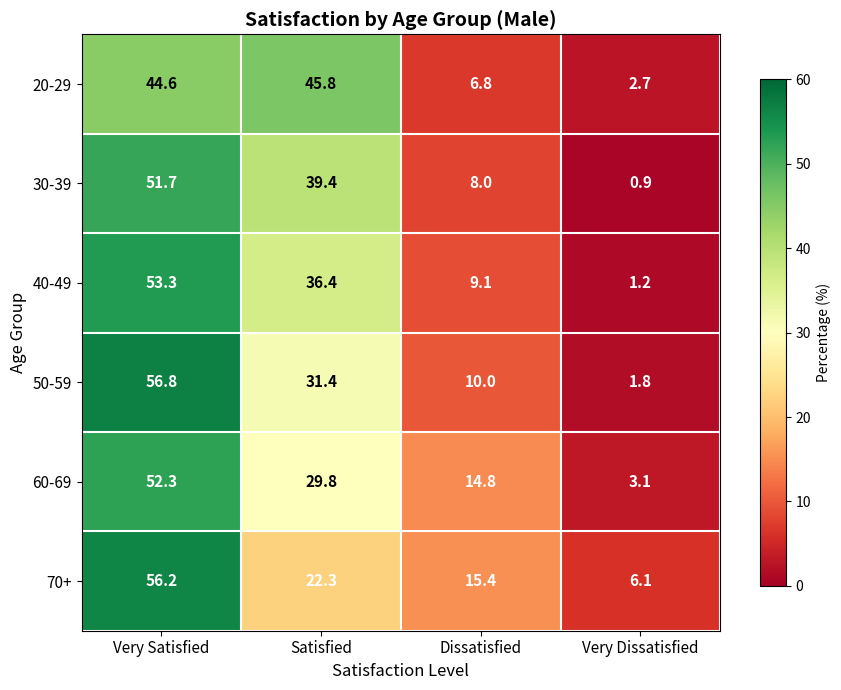

Which series has the widest spread of values?

50-59